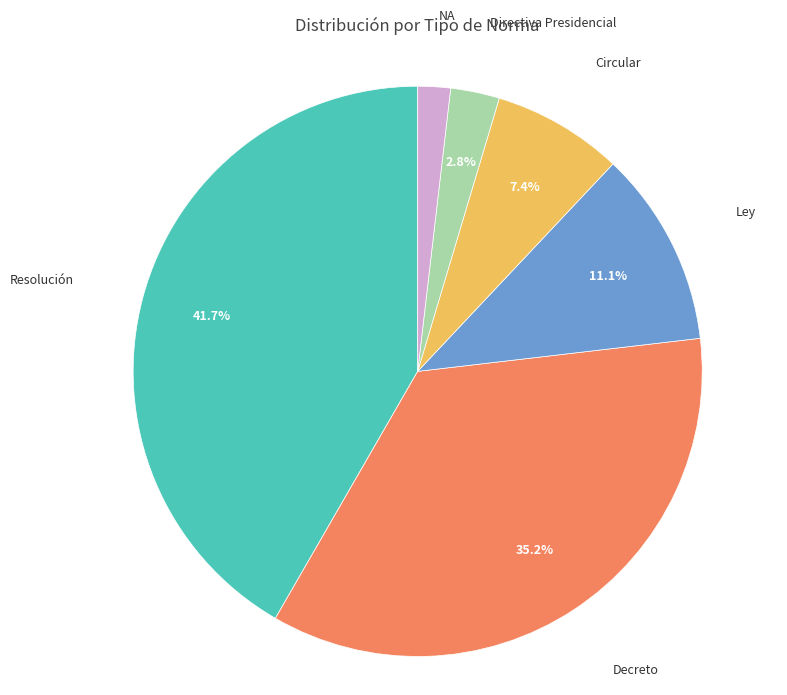

Is there a majority slice in this chart?

No